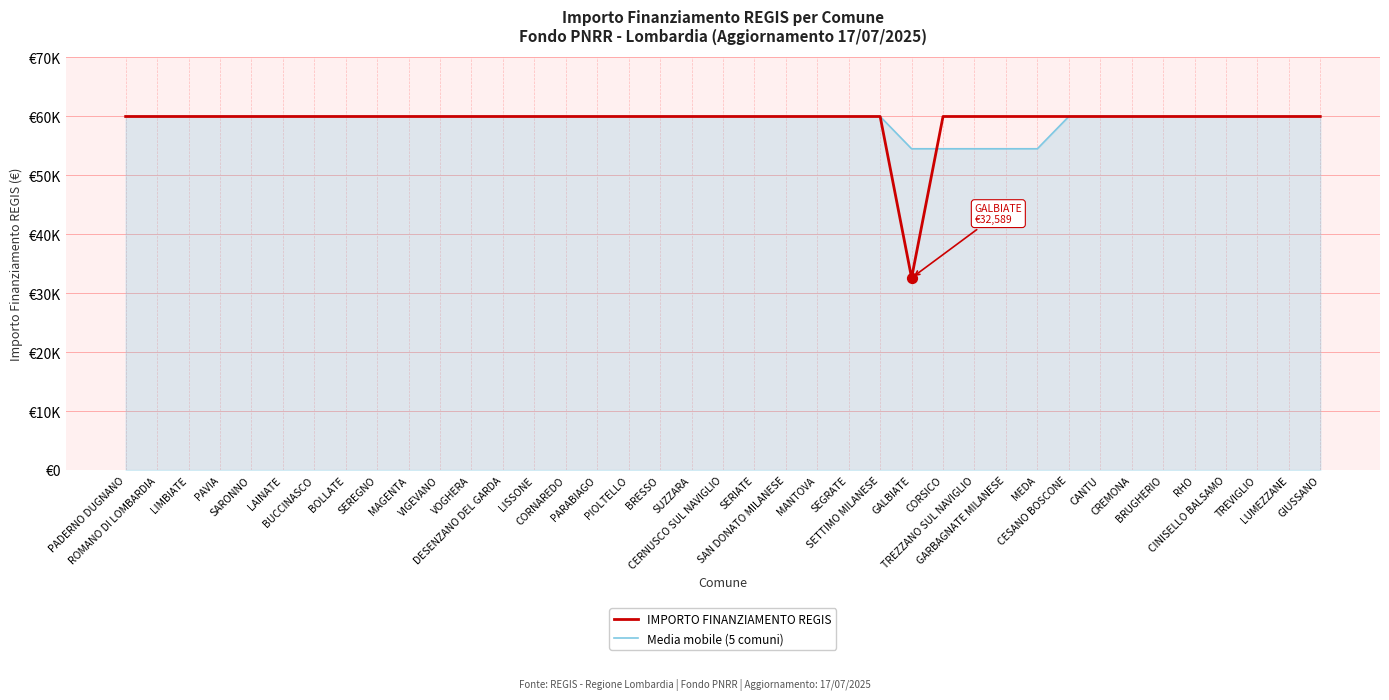

At which category is the sum across all series the highest?

PADERNO DUGNANO